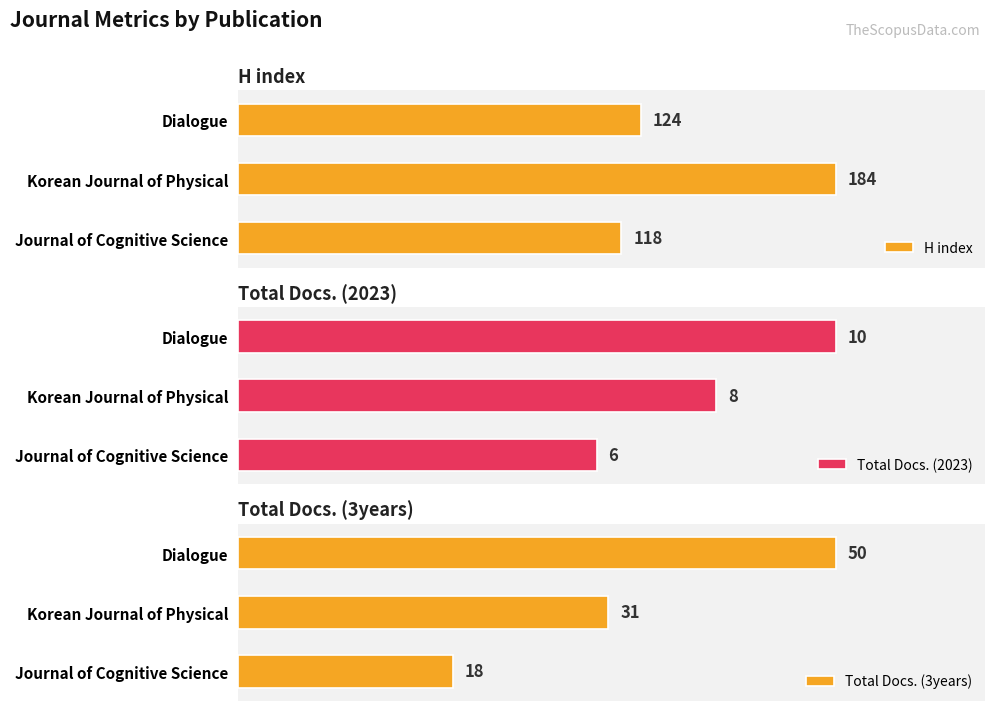

How many groups of bars are there?

3